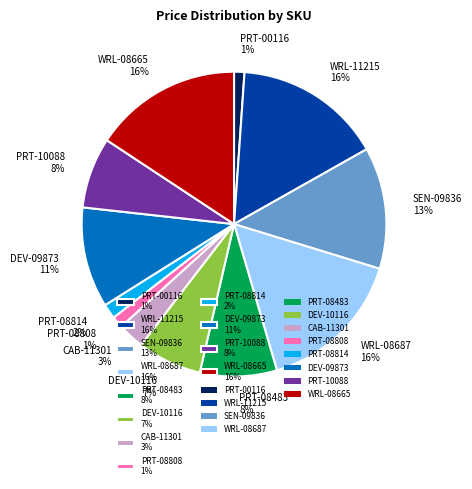

Combined, do PRT-08808 1% and PRT-08814 2% account for over 50%?

No